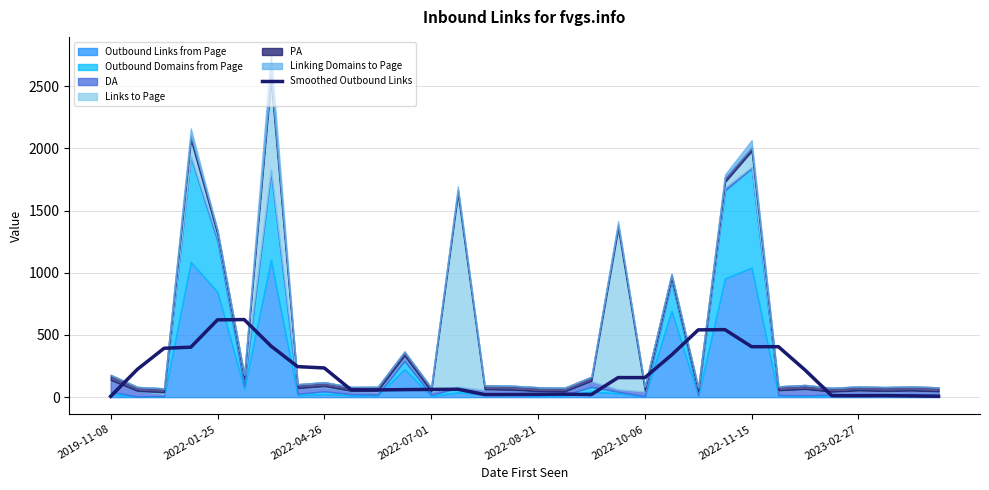

Count the number of categories in the chart.

32